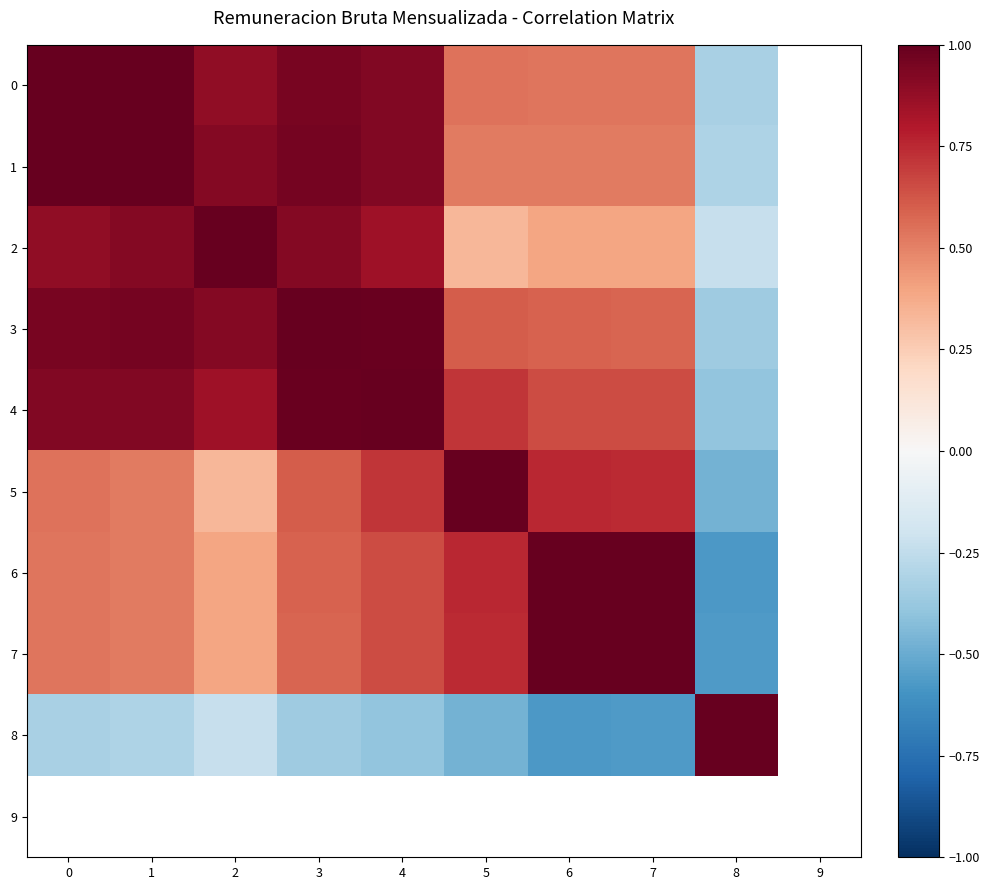

Between 5 and 6, which is larger?

5